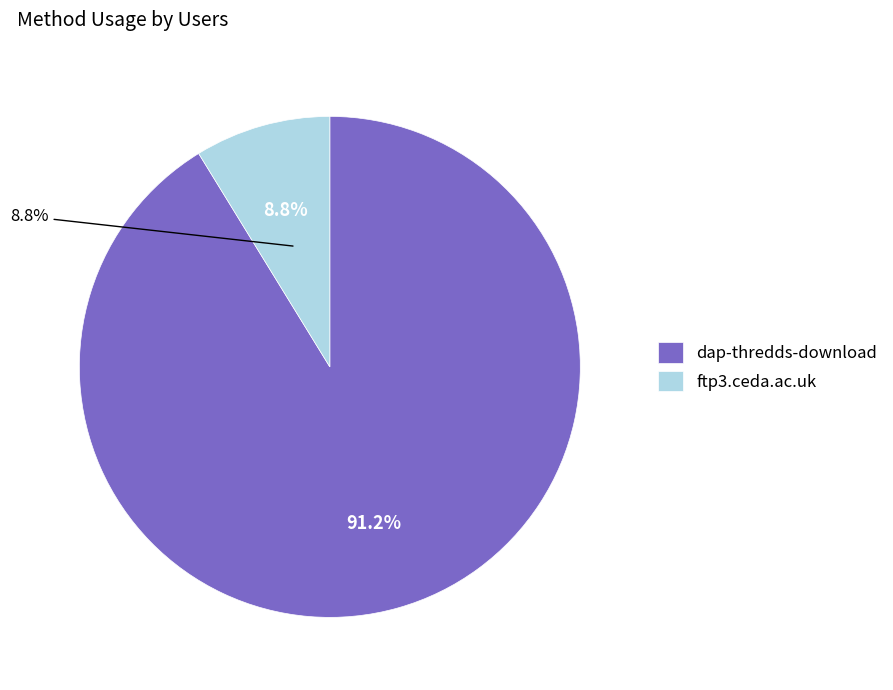

To the nearest percent, what is the combined percentage of dap-thredds-download and ftp3.ceda.ac.uk?

100%